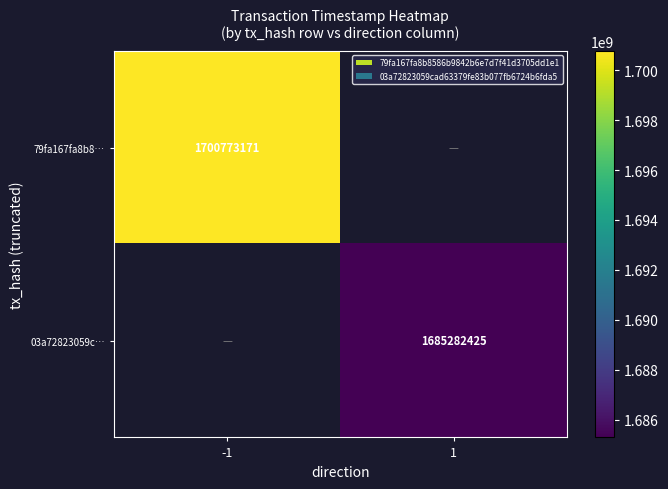

The 79fa167fa8b8… series shows 849407002 at -1. True or false?

False